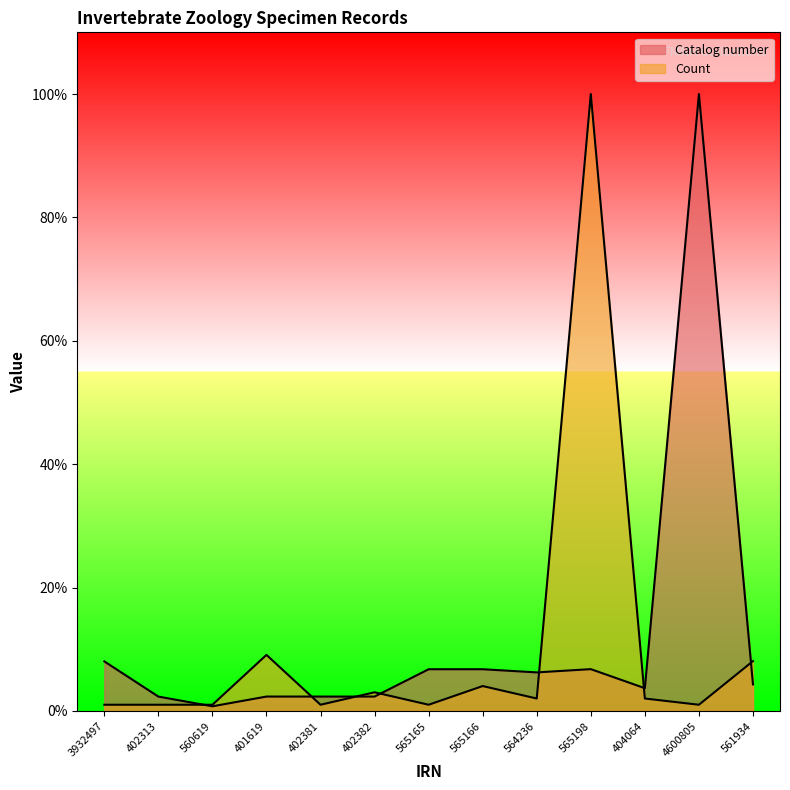

List the series in order of their peak value, highest first.

Catalog number, Count